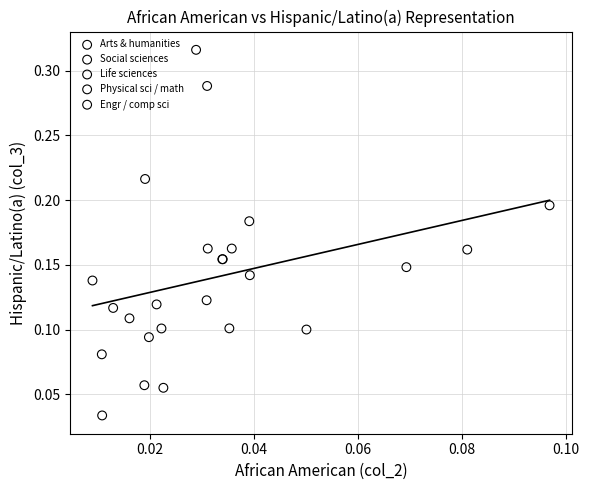

Which series has the widest spread of Y values?

Social sciences